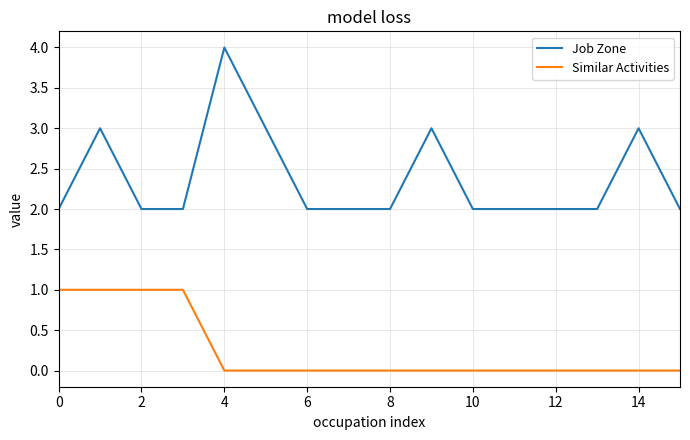

Rank the series by their maximum value, from lowest to highest.

Similar Activities, Job Zone